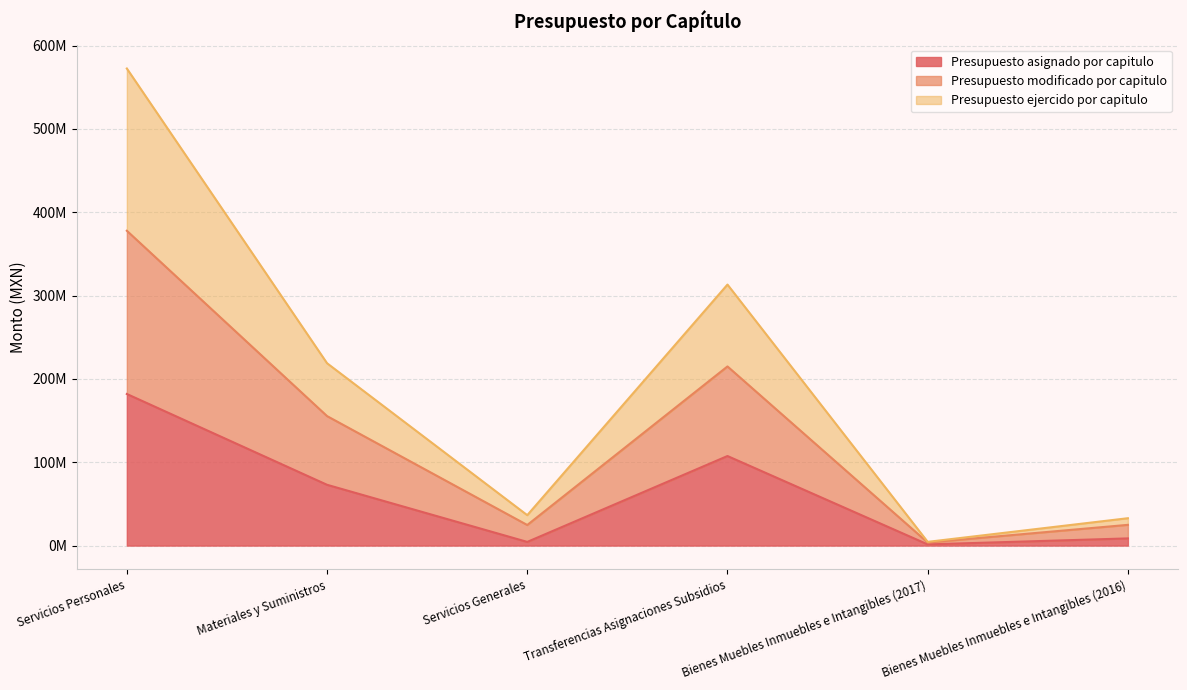

True or false: Presupuesto ejercido por capitulo and Presupuesto modificado por capitulo cross at least once.

False